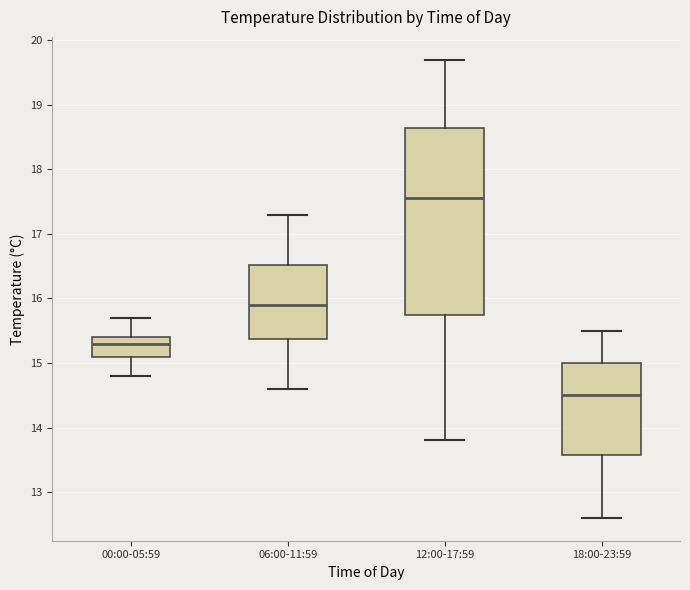

Which box has the highest median line?

12:00-17:59